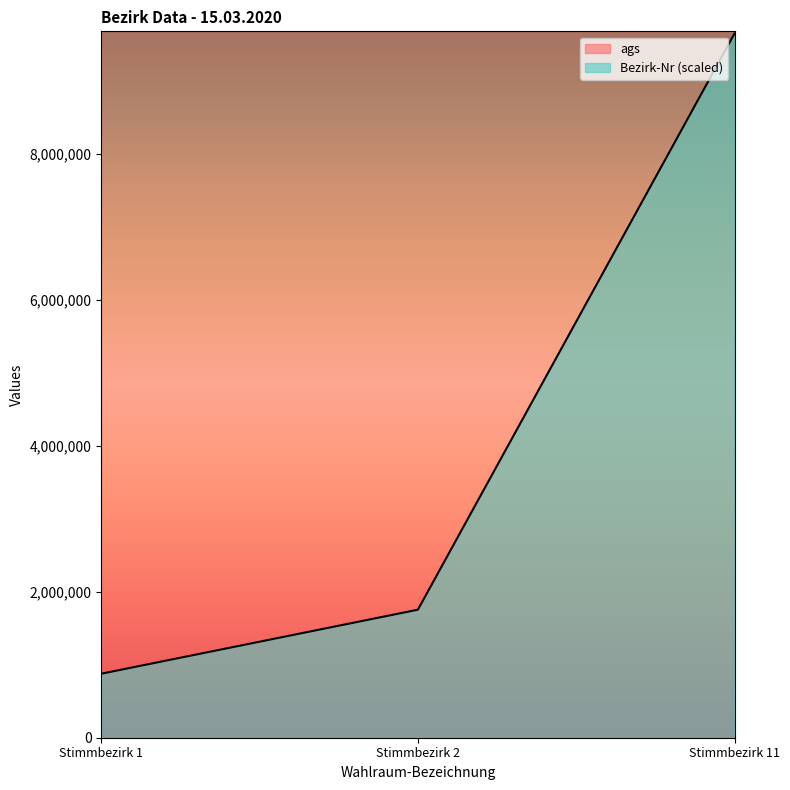

How many data points does each series have?

3